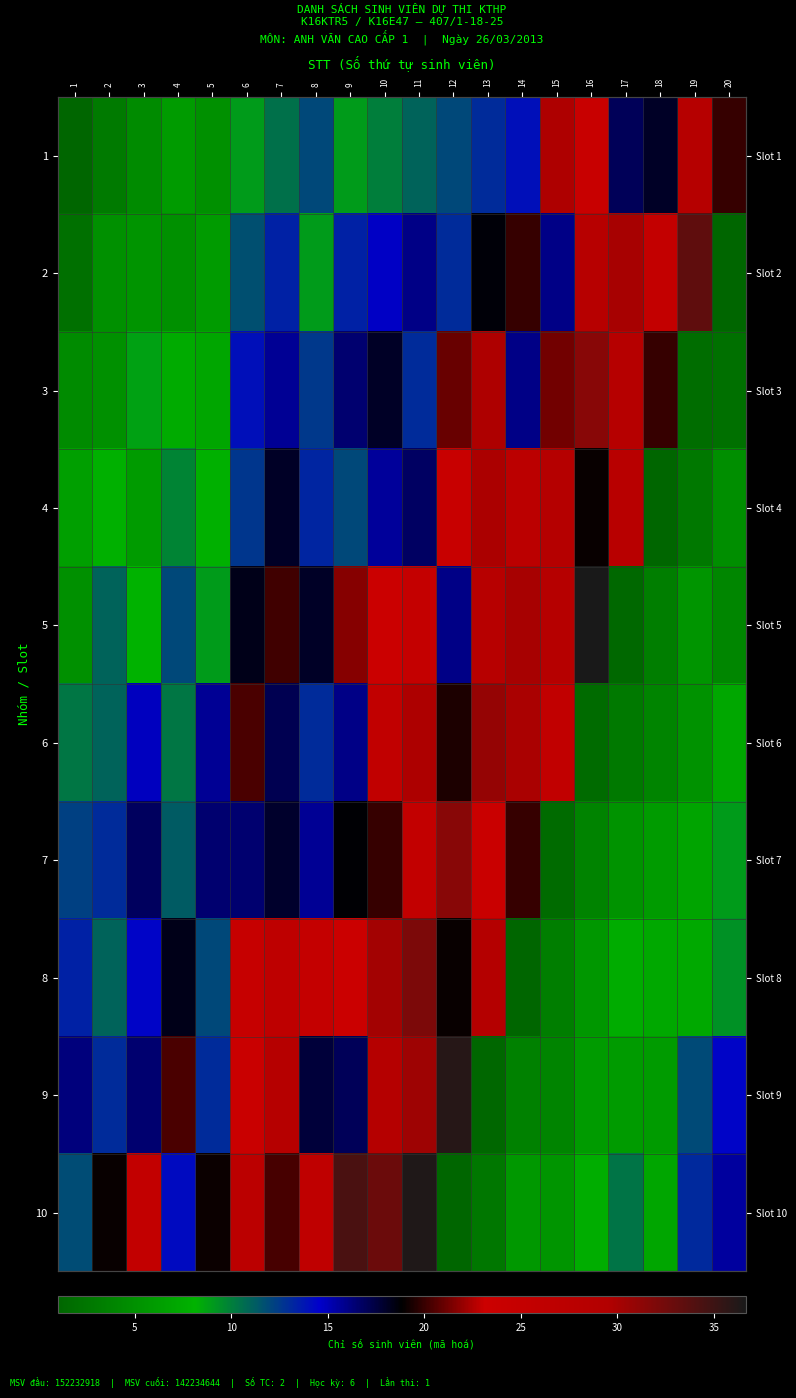

What is the total value across all series at 13?

192.3